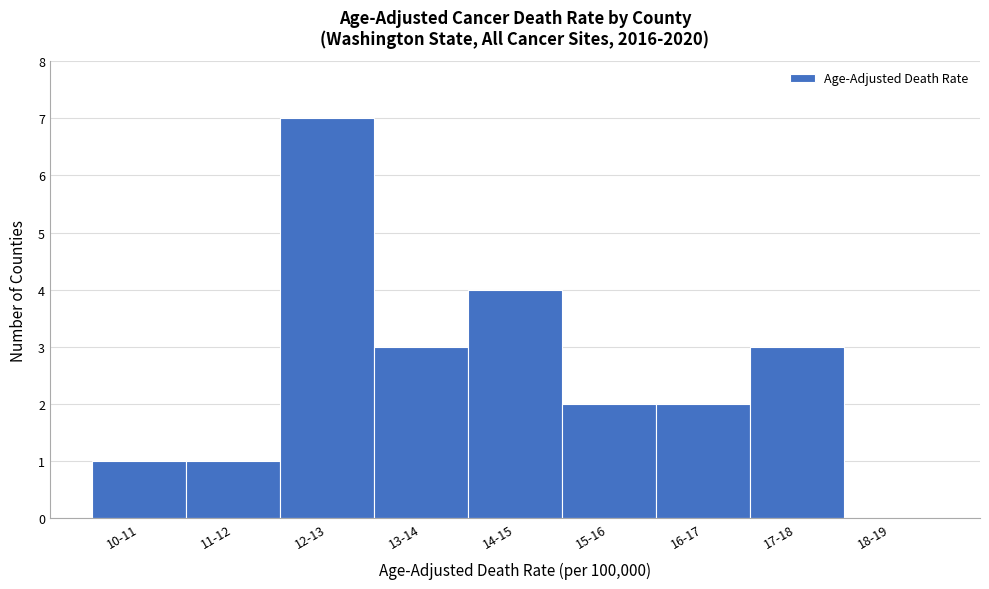

Reading right to left, extract all data points from this chart.

18-19=0	17-18=3	16-17=2	15-16=2	14-15=4	13-14=3	12-13=7	11-12=1	10-11=1